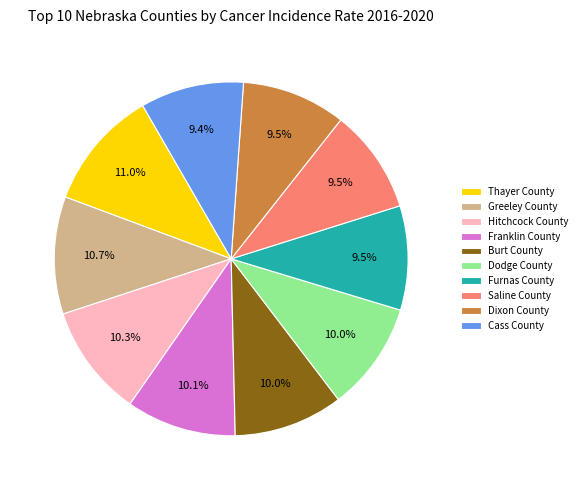

Count the number of slices in the pie.

10